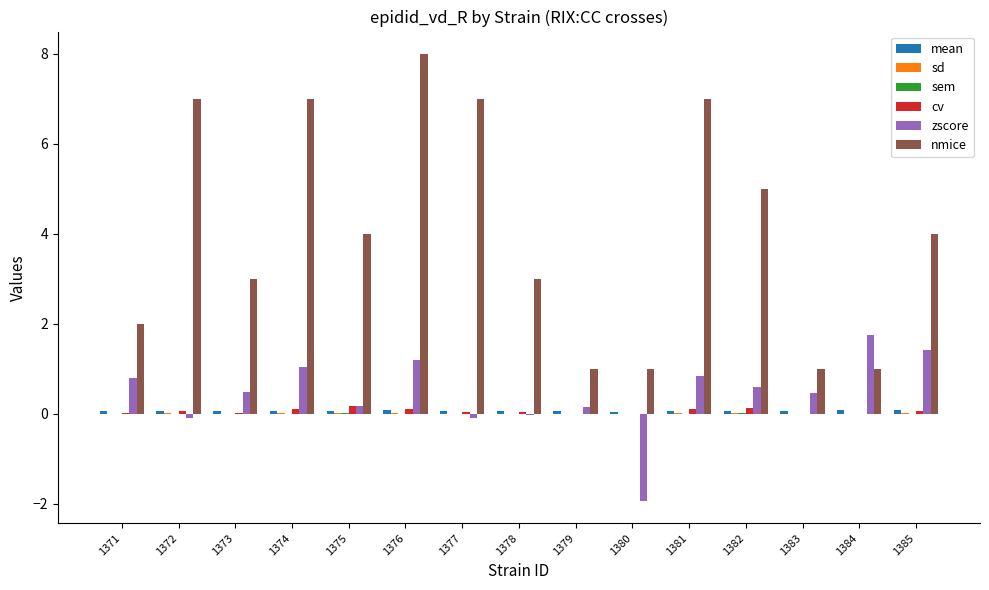

What is the highest value of the nmice series?

8.0